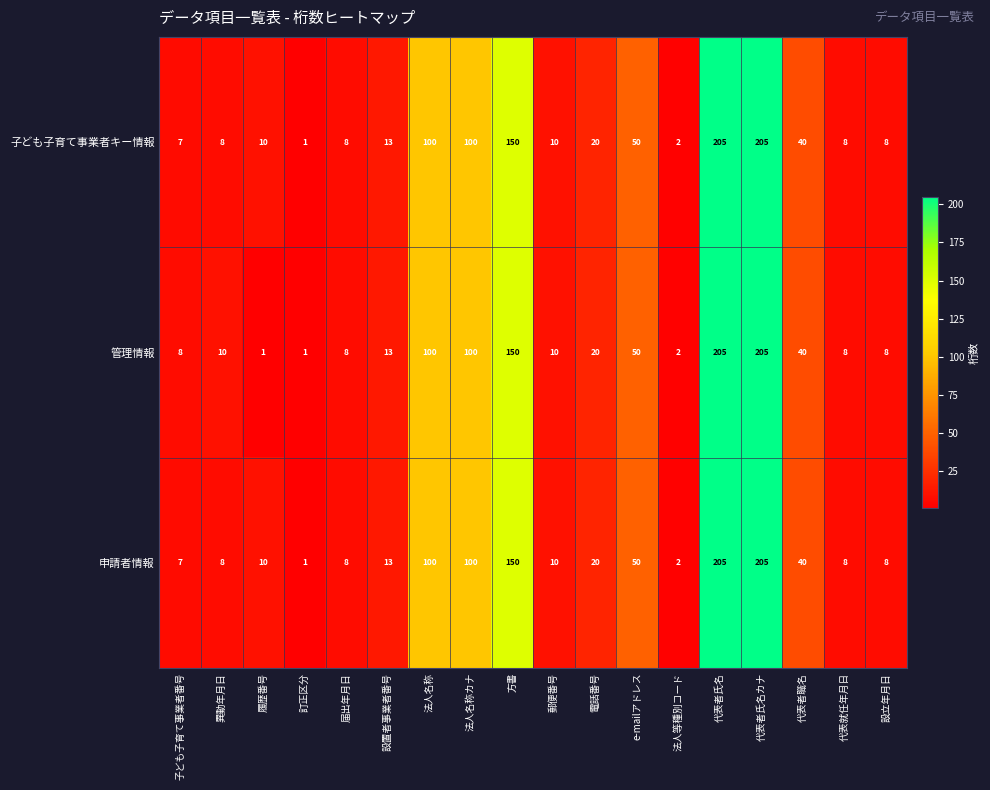

How many data points in 申請者情報 are less than 13?

9